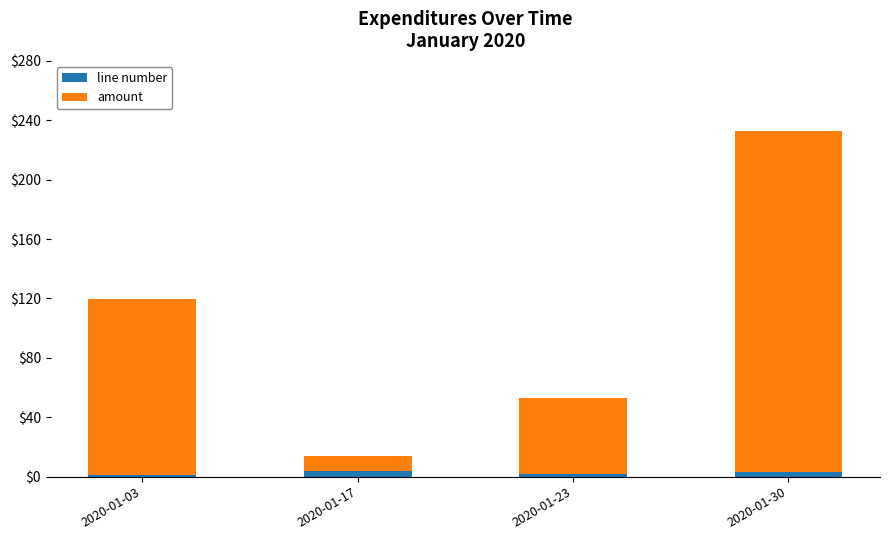

At which category is the sum across all series the highest?

2020-01-30